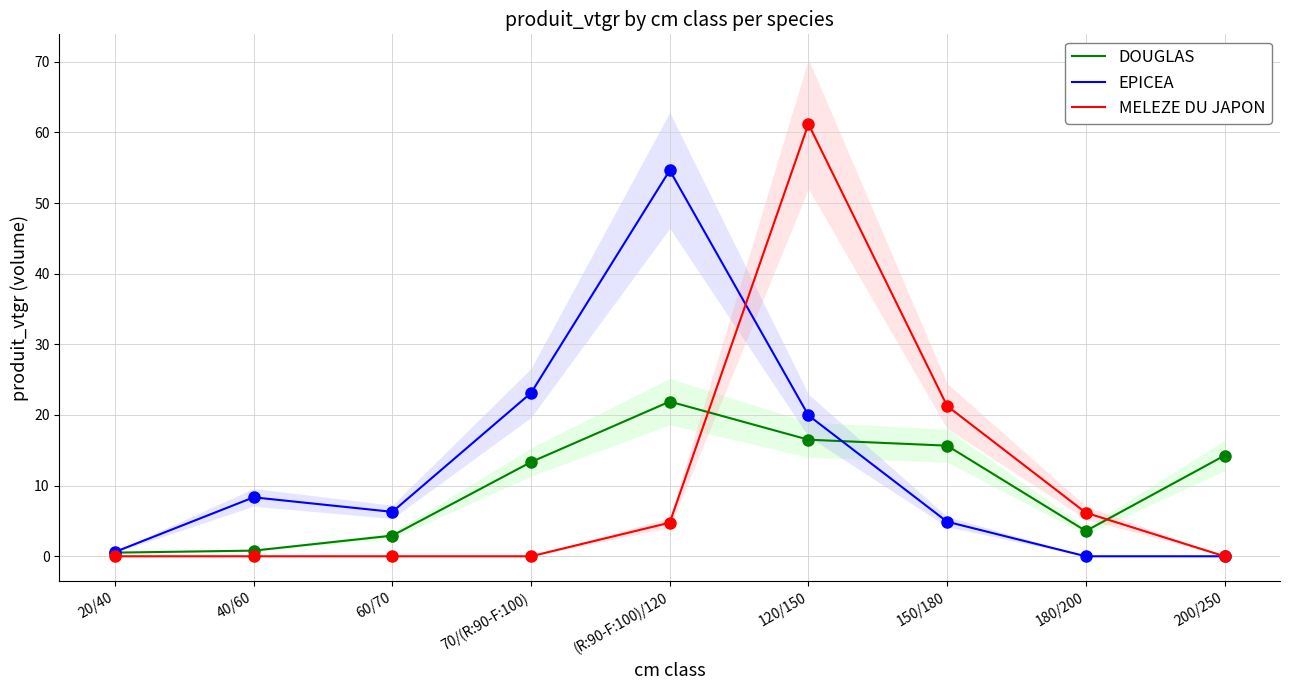

How many data points in EPICEA are above 6?

5